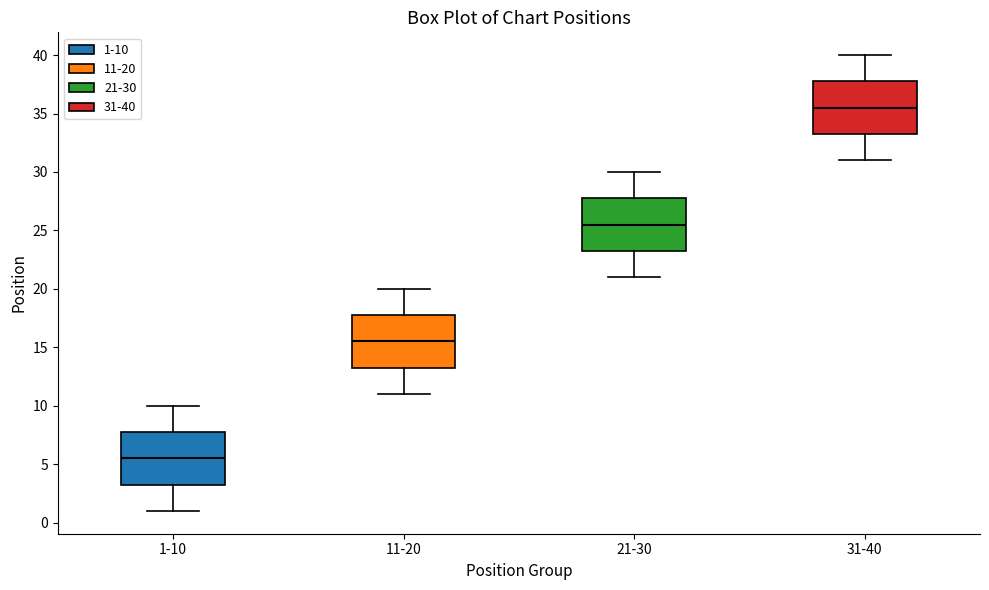

Which box has the lowest median line?

1-10